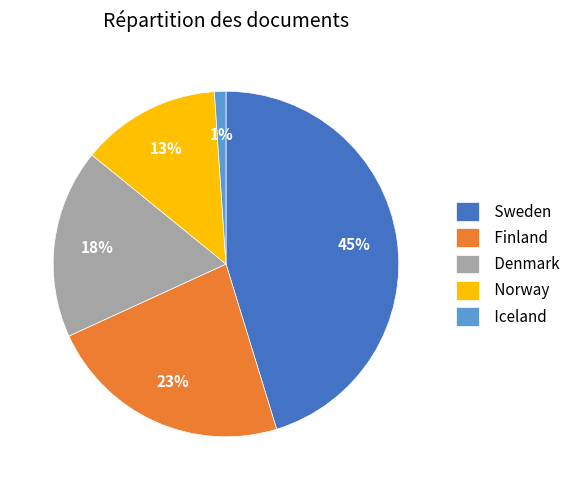

True or false: Sweden accounts for 45% of the total.

True